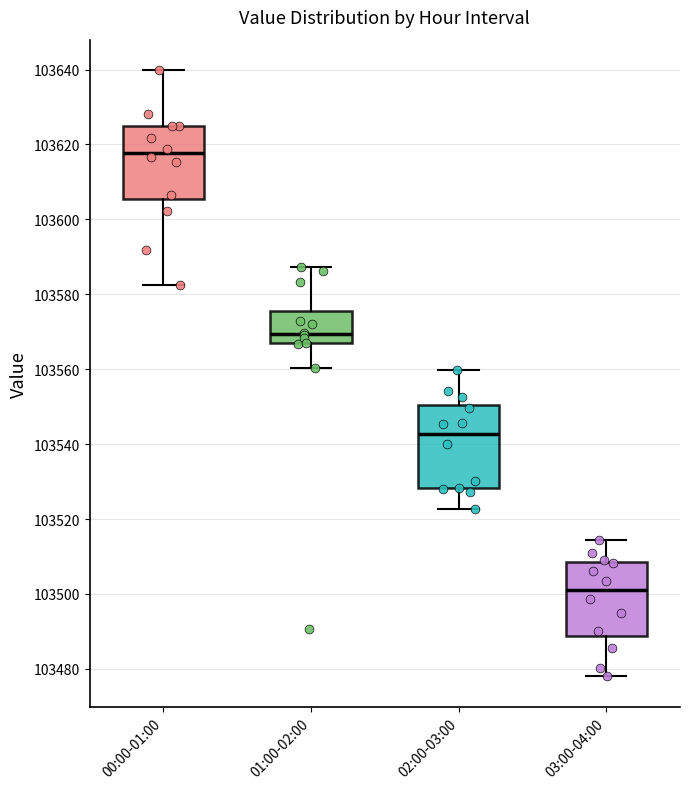

Which box is the tallest, from its lower edge to its upper edge?

02:00-03:00